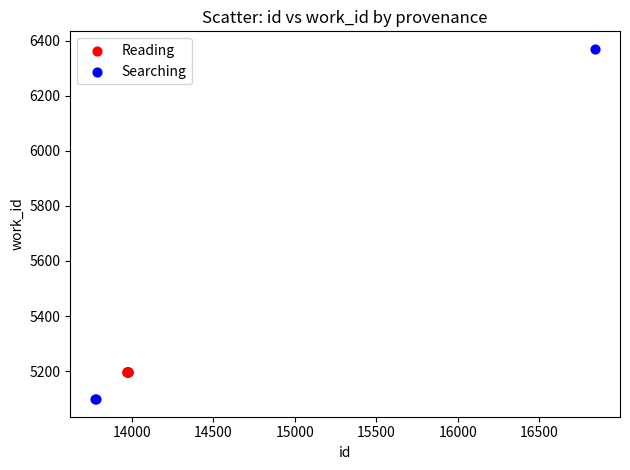

Which series contains the lowest Y value?

Searching